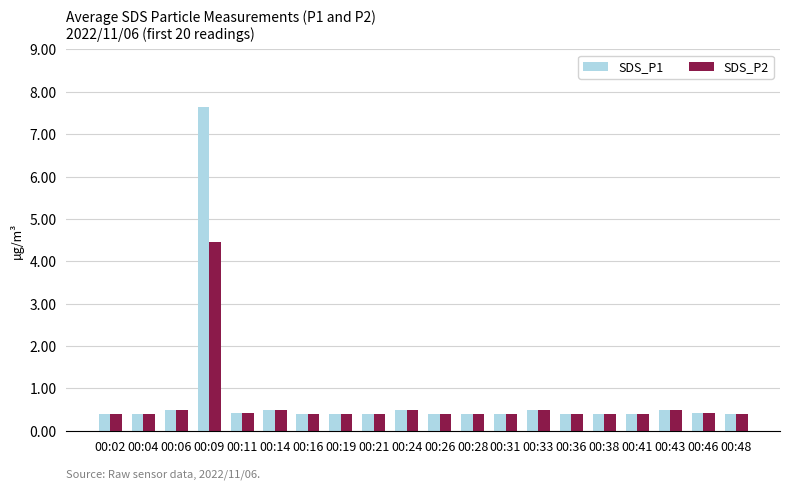

List the series in order of their peak value, lowest first.

SDS_P2, SDS_P1